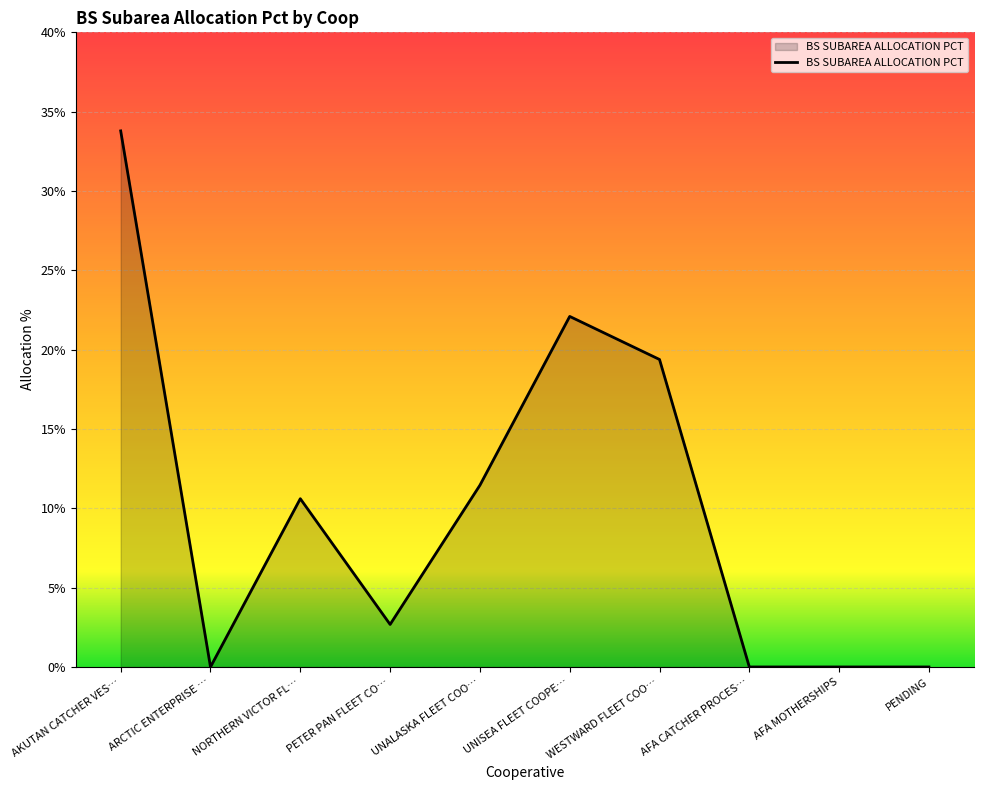

Between ARCTIC ENTERPRISE … and WESTWARD FLEET COO…, which is larger?

WESTWARD FLEET COO…